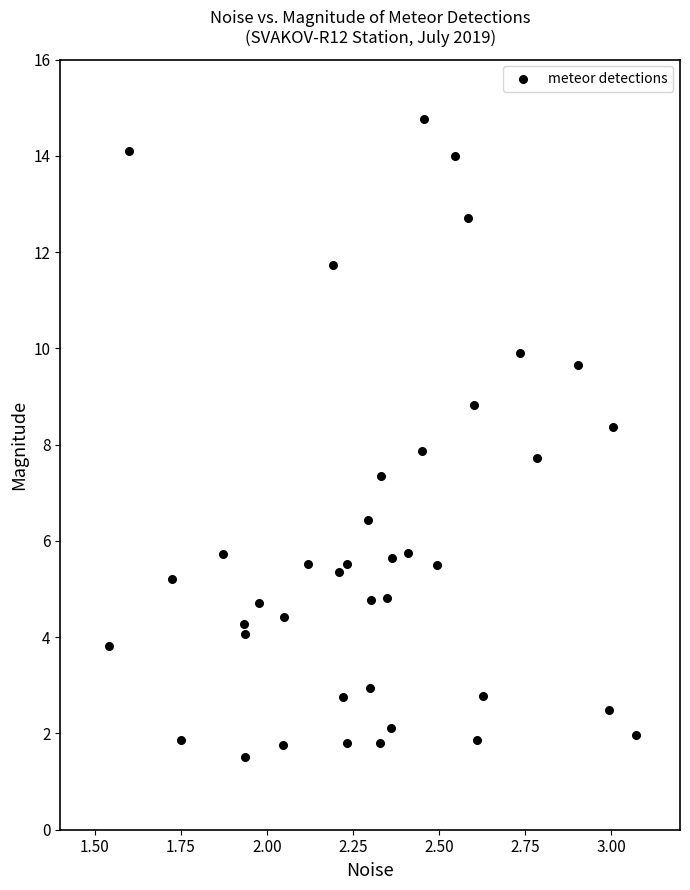

What is the range of Y values (max minus min)?

13.3